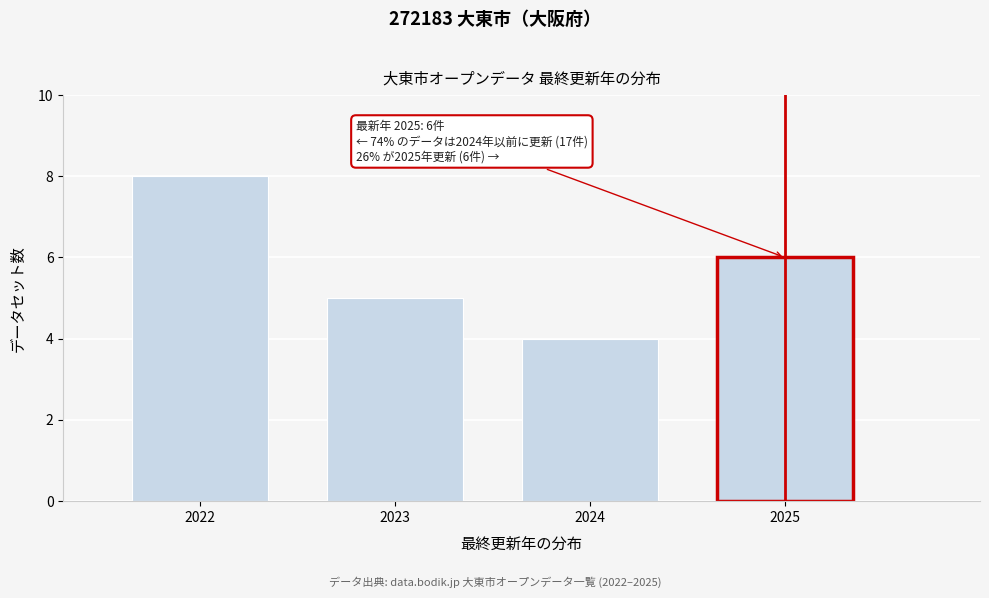

Reading left to right, extract all data points from this chart.

2022=8	2023=5	2024=4	2025=6